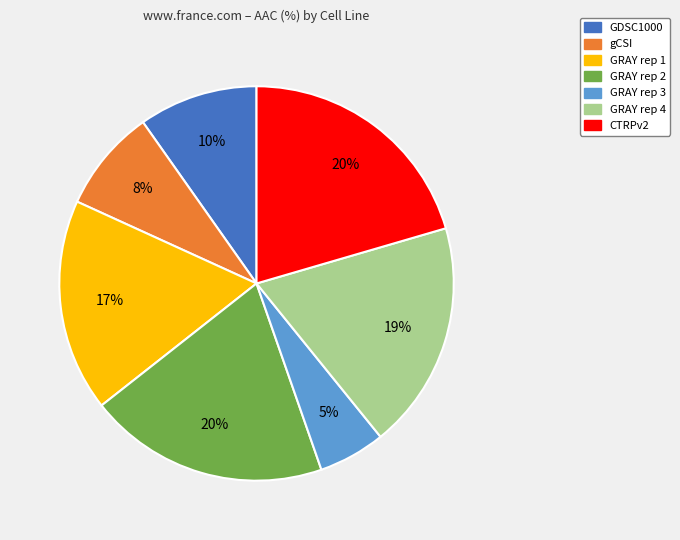

To the nearest percent, what is the combined percentage of GRAY rep 4 and gCSI?

27%